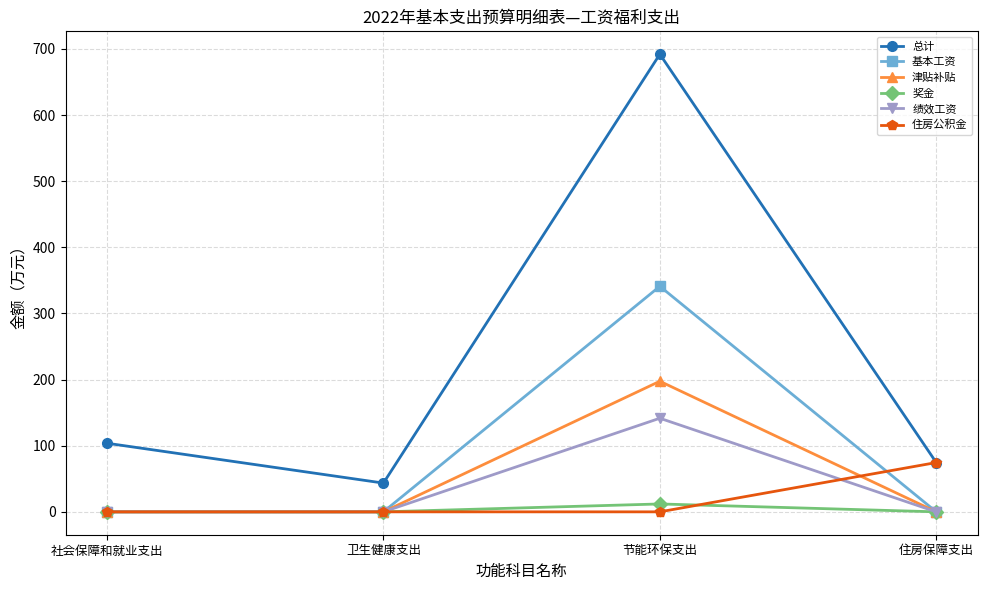

Which series has the largest total across all categories?

总计